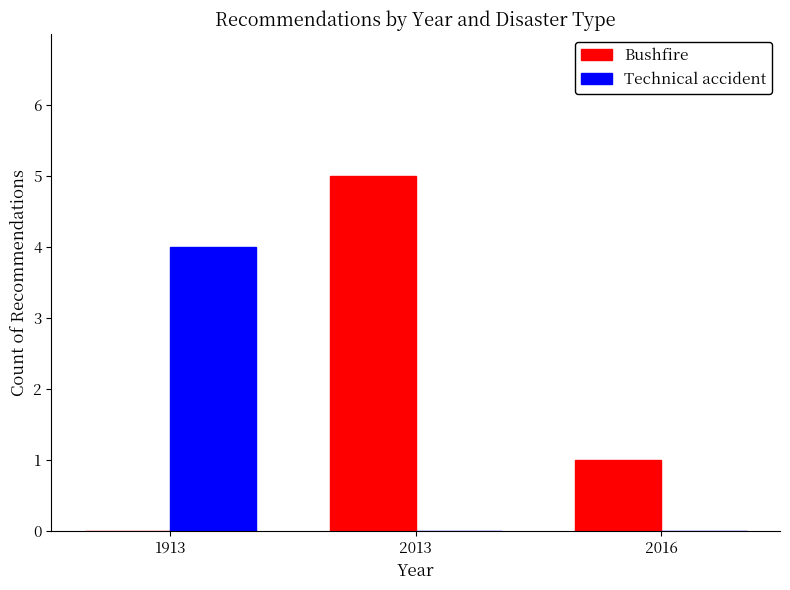

The value of Technical accident at 1913 is 4. True or false?

True